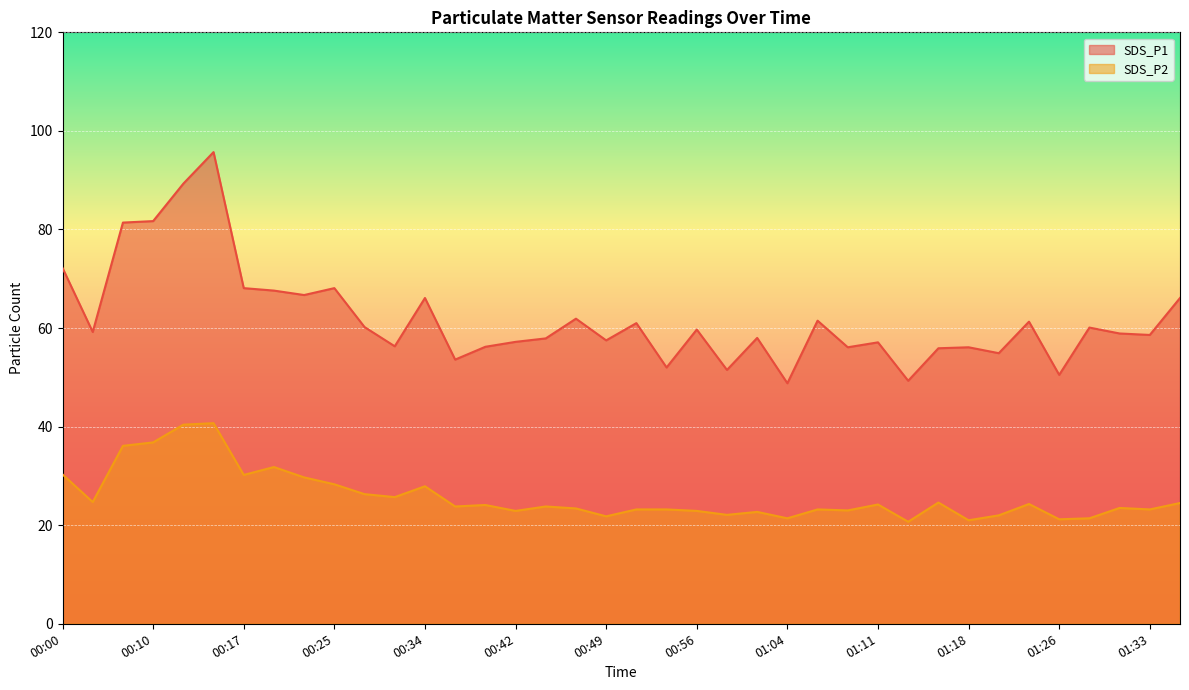

How many lines are shown in the chart?

2